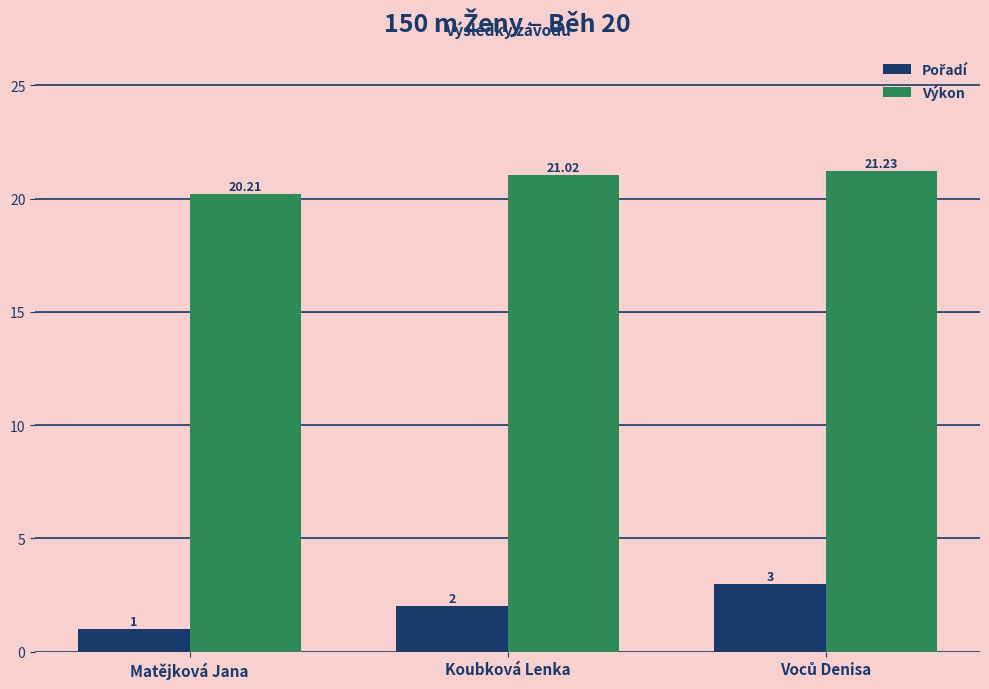

Is it true that Výkon equals 21.0 at Koubková Lenka?

True